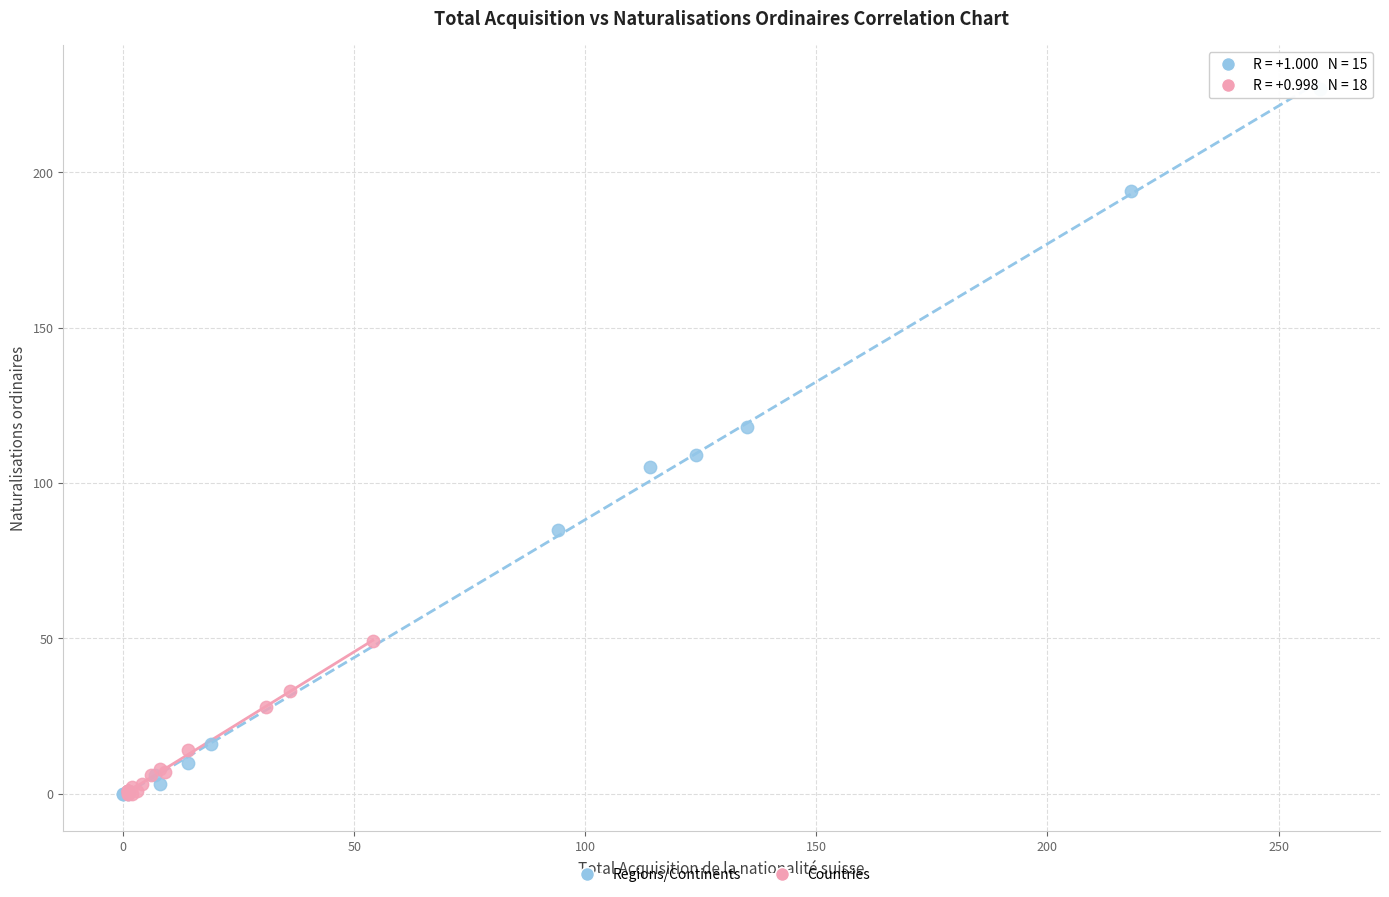

Which series reaches the maximum Y coordinate?

Regions/Continents